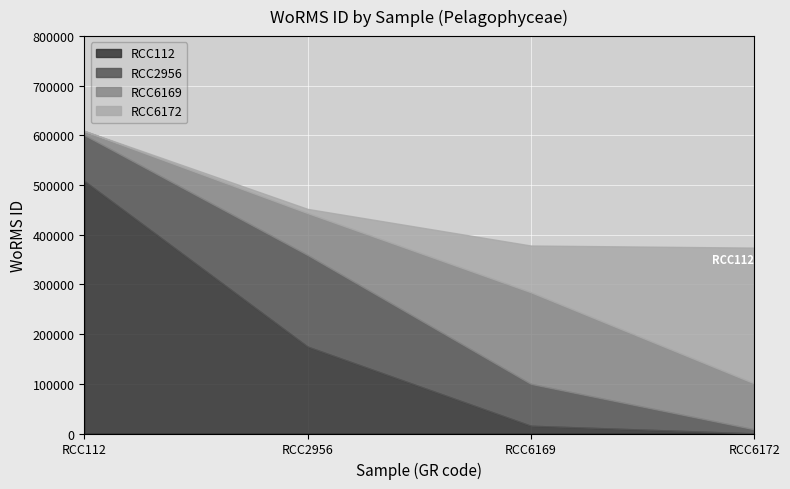

What is the value of the 4th point from the left?

375757